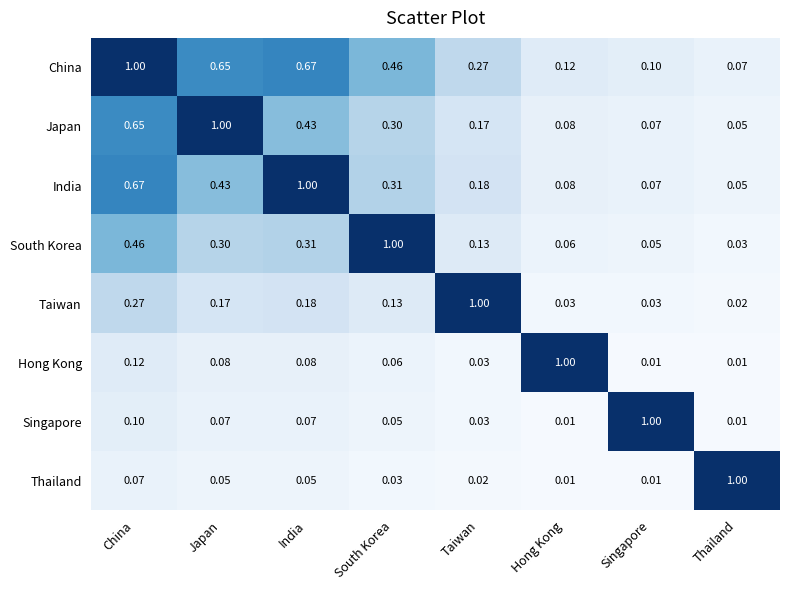

At which category is the sum across all series the highest?

China